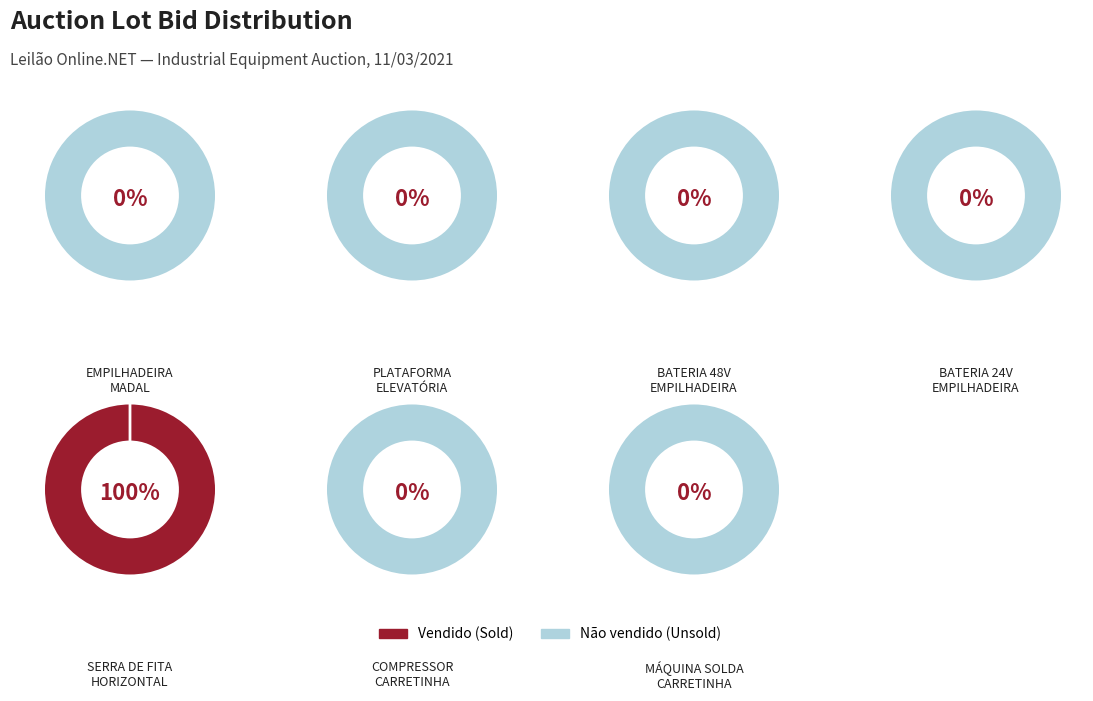

Rank the series by their maximum value, from highest to lowest.

Não vendido, Vendido